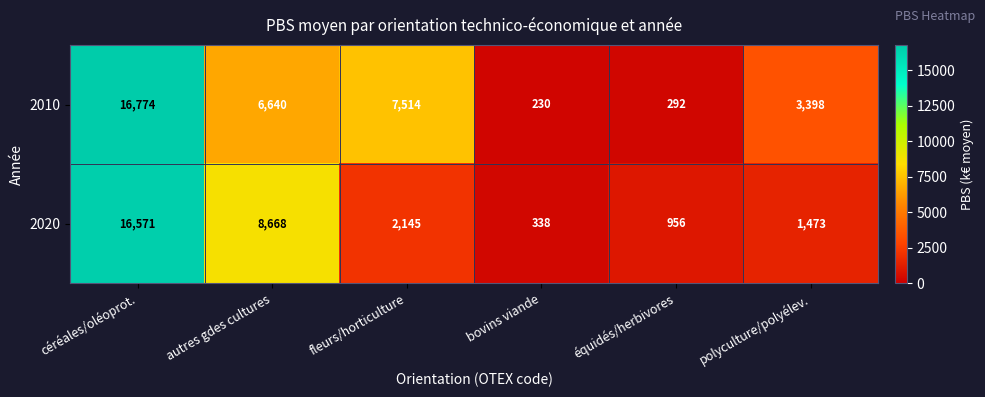

Reading left to right, transcribe all the data shown in this chart.

2010: 16774	6640	7514	230	292	3398
2020: 16571	8668	2145	338	956	1473